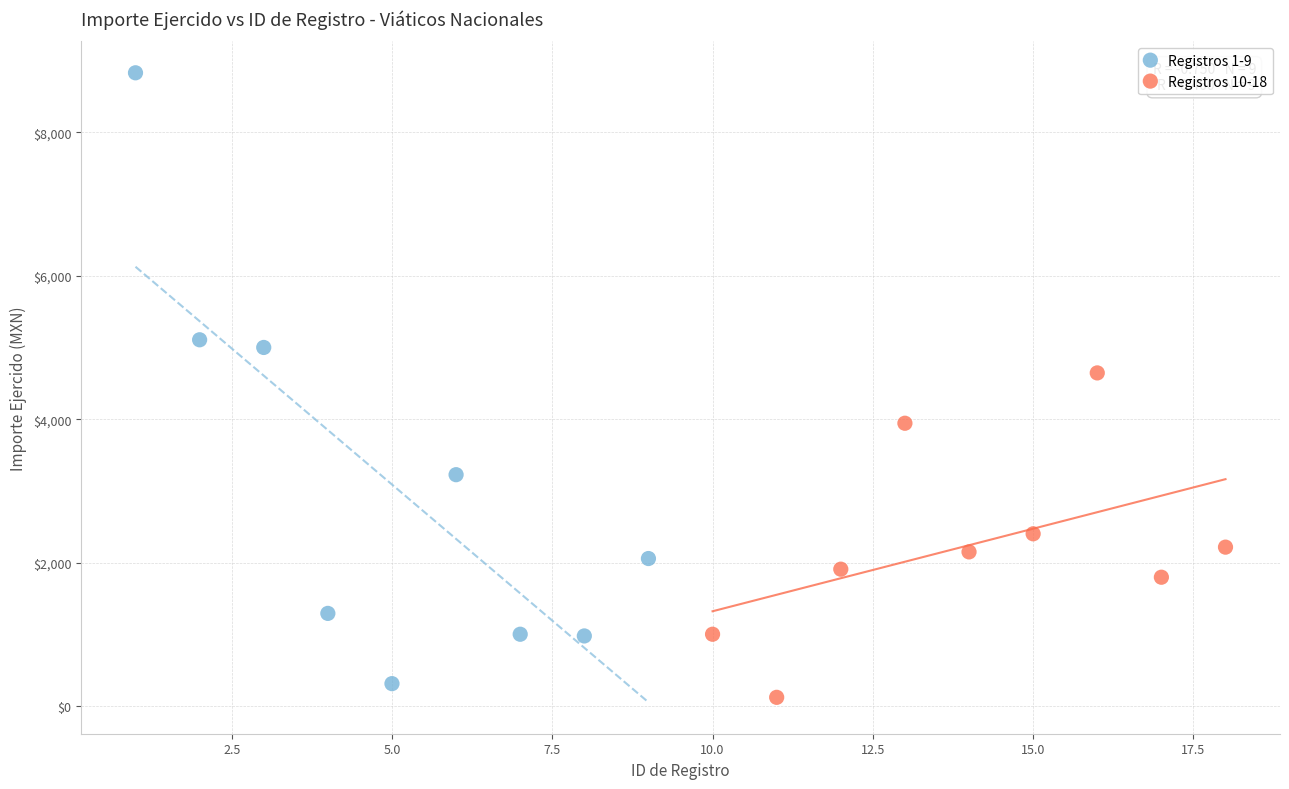

Which series reaches the maximum Y coordinate?

Registros 1-9